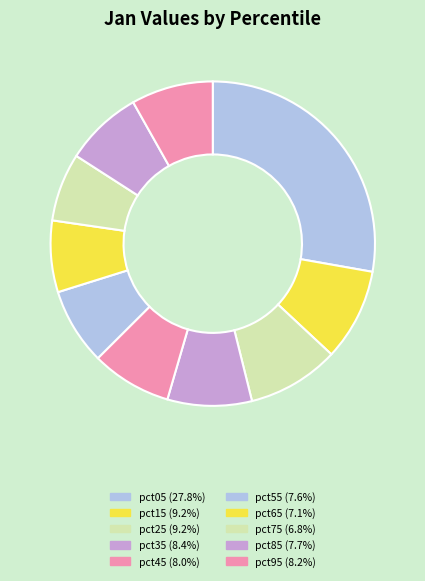

What percentage is NOT represented by pct55?

92.4%